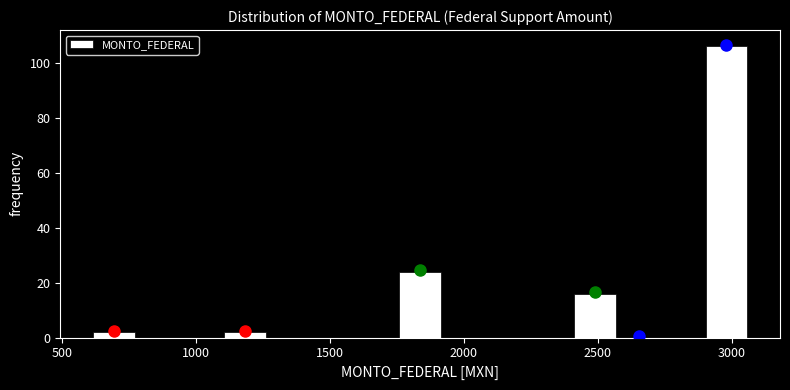

Read against the x-axis, roughly where is the centre of the tallest bar?

3000